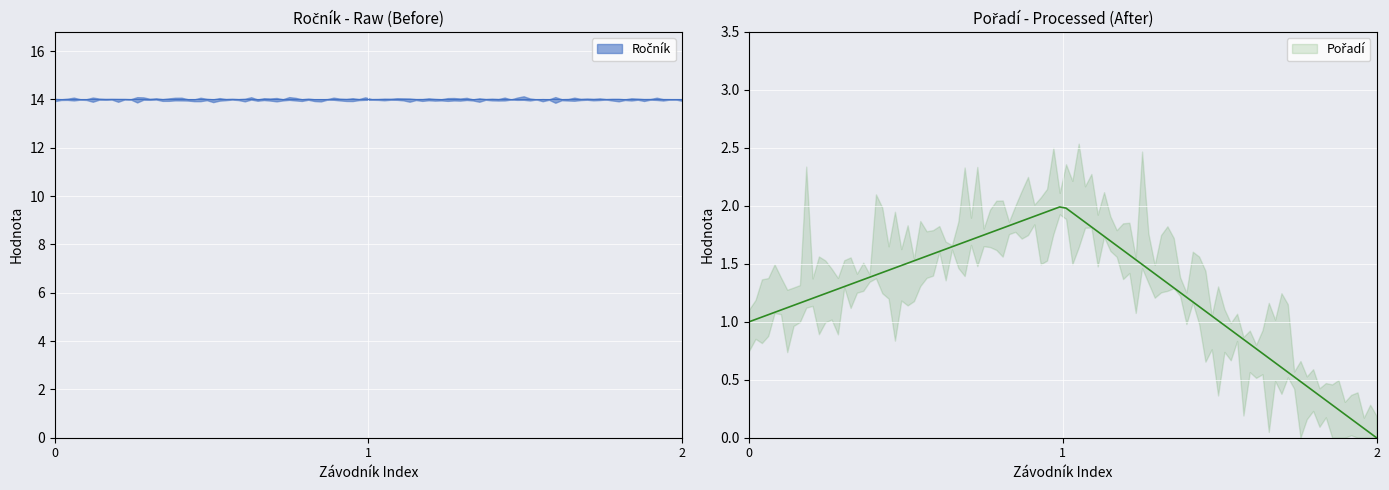

Between Jánská Beáta and Dragomirová Julie, which series saw the biggest shift?

Pořadí